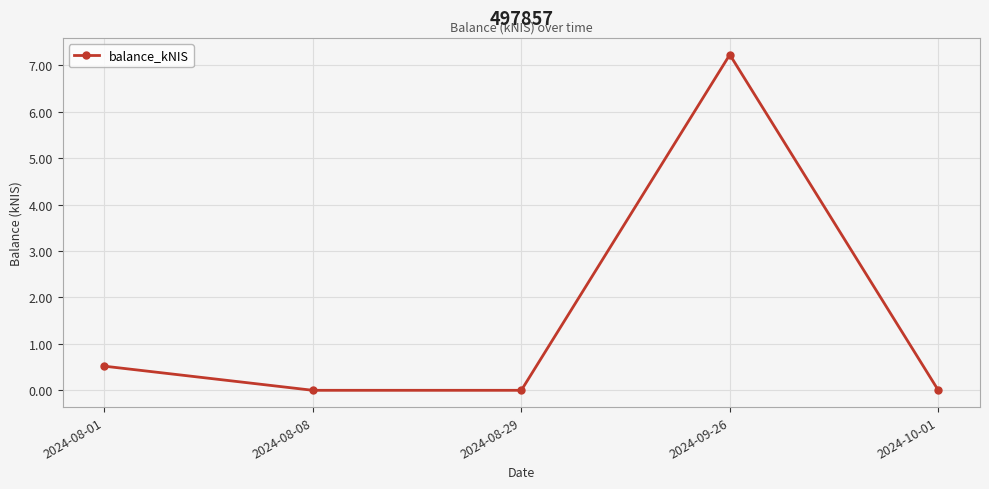

True or false: the data has more than 1 interior local peaks.

False